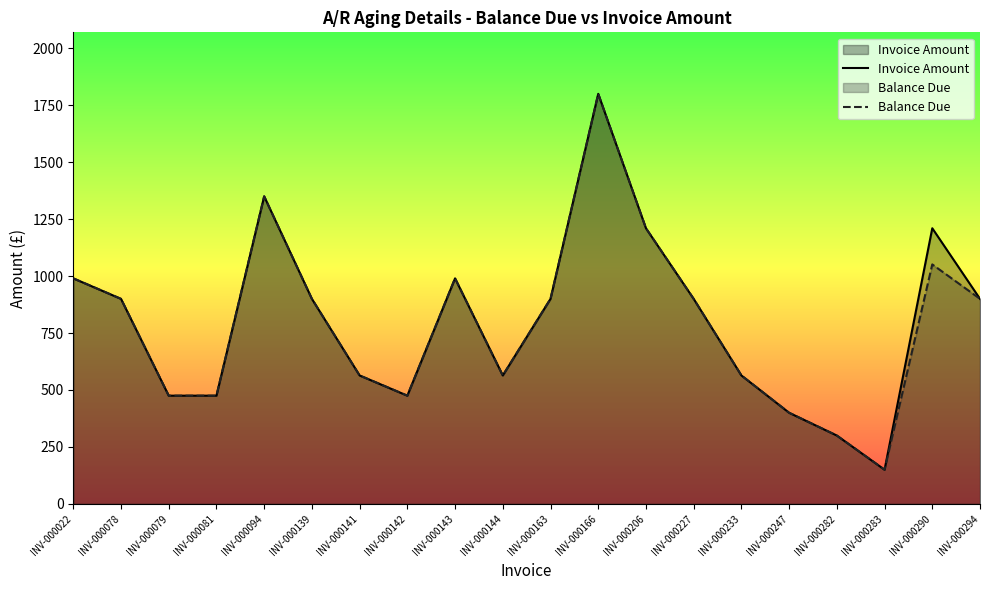

True or false: Invoice Amount and Balance Due intersect in this chart.

False